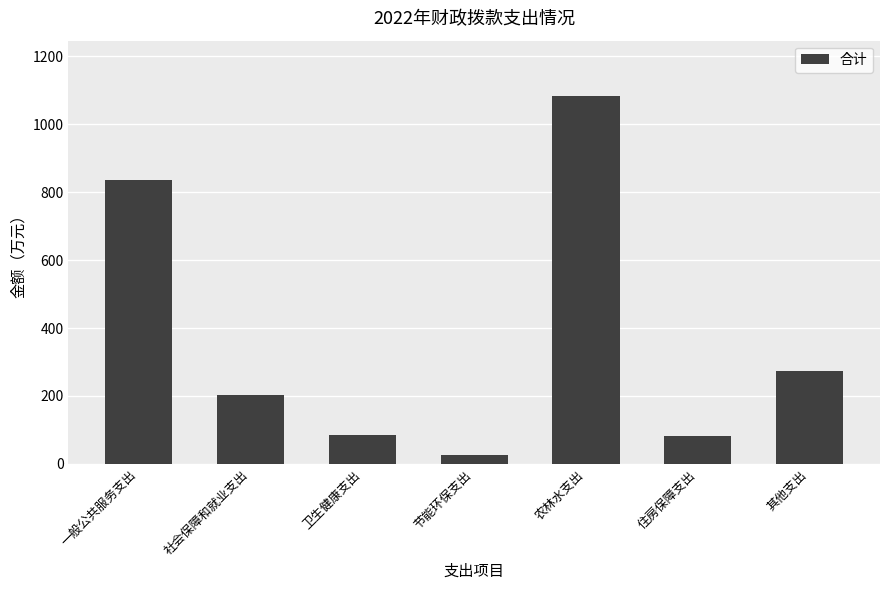

Between 农林水支出 and 社会保障和就业支出, which is larger?

农林水支出